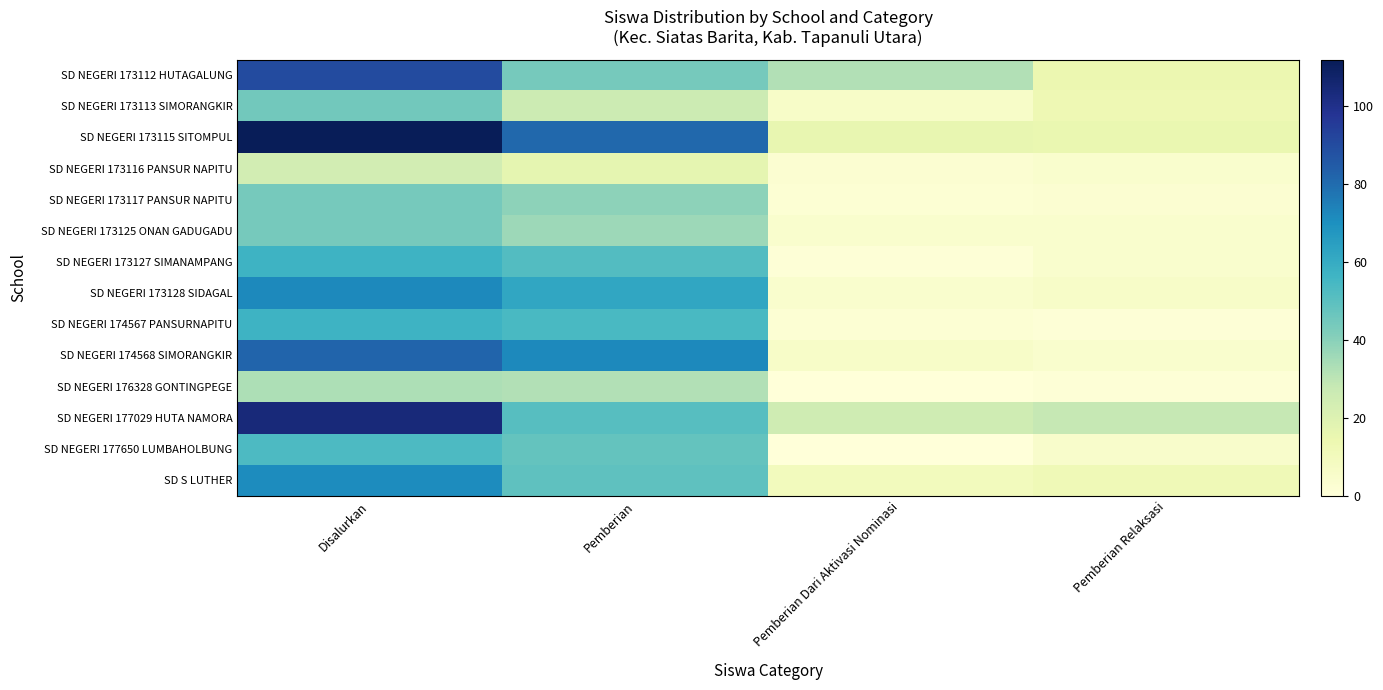

Which series has the widest spread of values?

SD NEGERI 173115 SITOMPUL